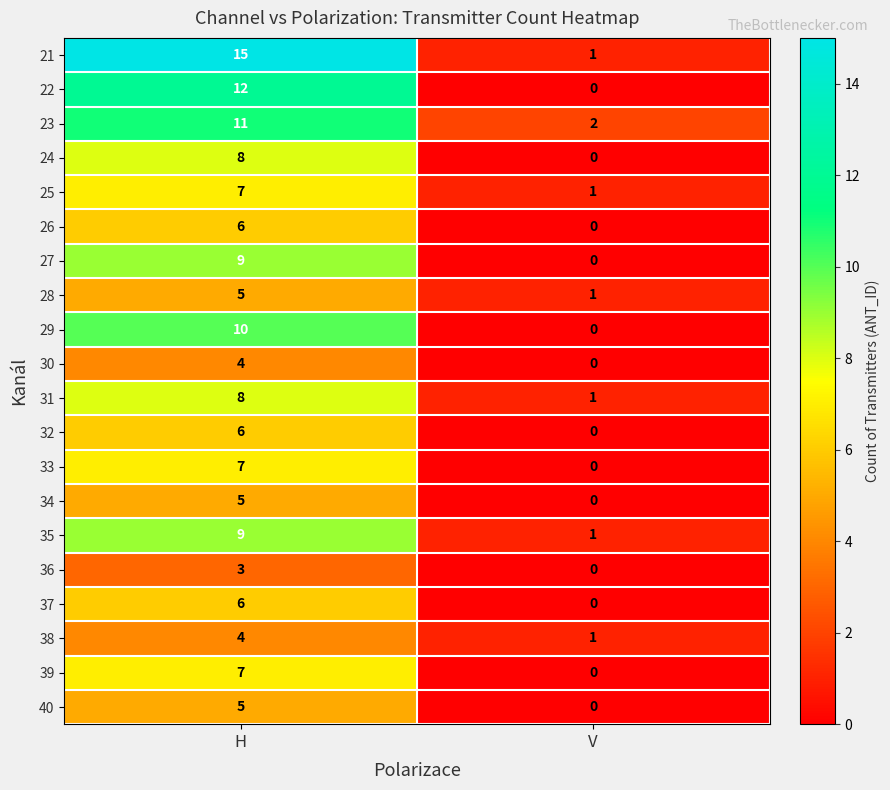

Which series has the largest total across all categories?

21